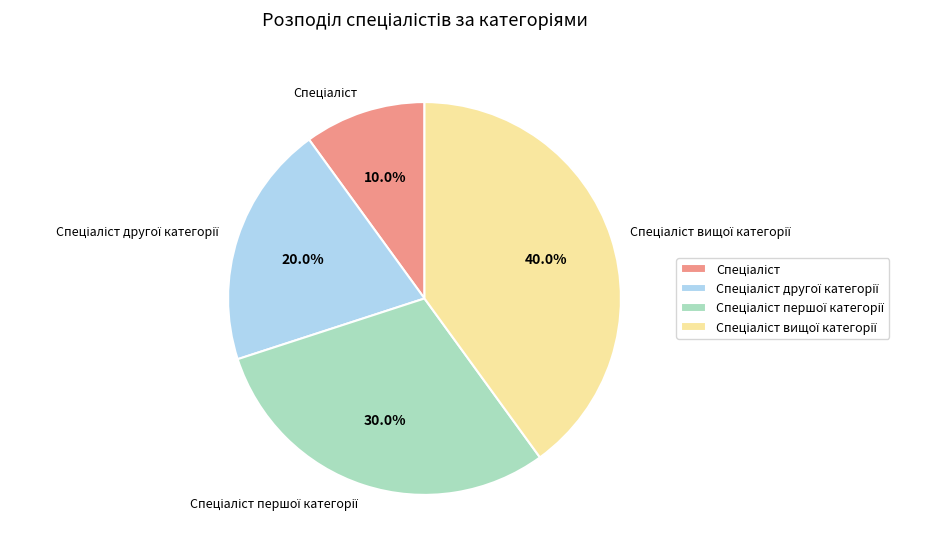

Is there a majority slice in this chart?

No